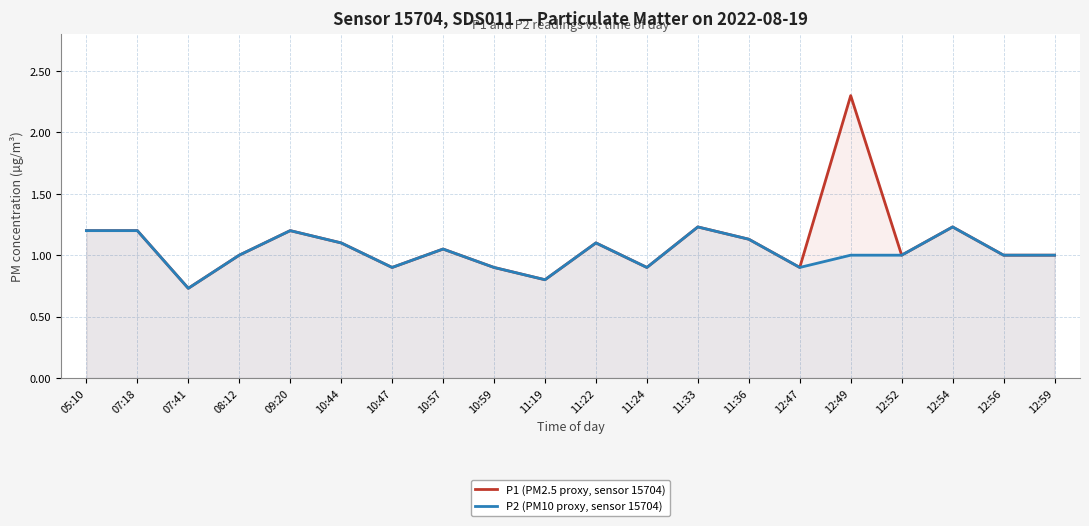

Which category has the highest value in the P2 (PM10 proxy, sensor 15704) series?

11:33